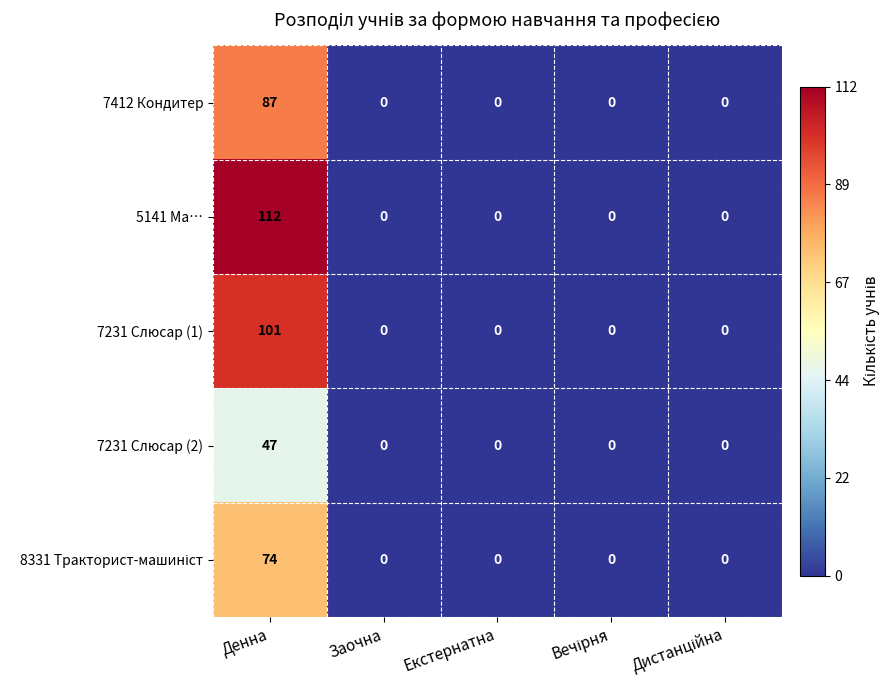

Is it true that 7412 Кондитер equals 58 at Екстернатна?

False